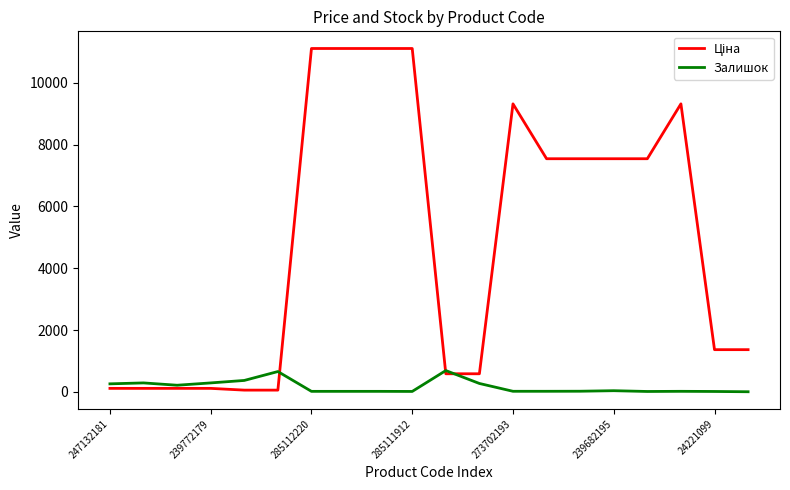

How many lines are shown in the chart?

2